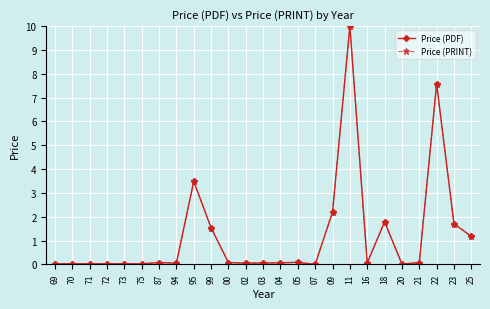

Reading right to left, what are all the values shown in this chart?

Price (PDF): 25=1.2	23=1.7	22=7.6	21=0.1	20=0.0	18=1.8	16=0.1	11=10.0	09=2.2	07=0.0	05=0.1	04=0.1	03=0.1	02=0.1	00=0.1	99=1.5	95=3.5	94=0.0	87=0.1	75=0.0	73=0.0	72=0.0	71=0.0	70=0.0	69=0.0
Price (PRINT): 25=1.2	23=1.7	22=7.6	21=0.1	20=0.0	18=1.8	16=0.1	11=10.0	09=2.2	07=0.0	05=0.1	04=0.1	03=0.1	02=0.1	00=0.1	99=1.5	95=3.5	94=0.0	87=0.1	75=0.0	73=0.0	72=0.0	71=0.0	70=0.0	69=0.0